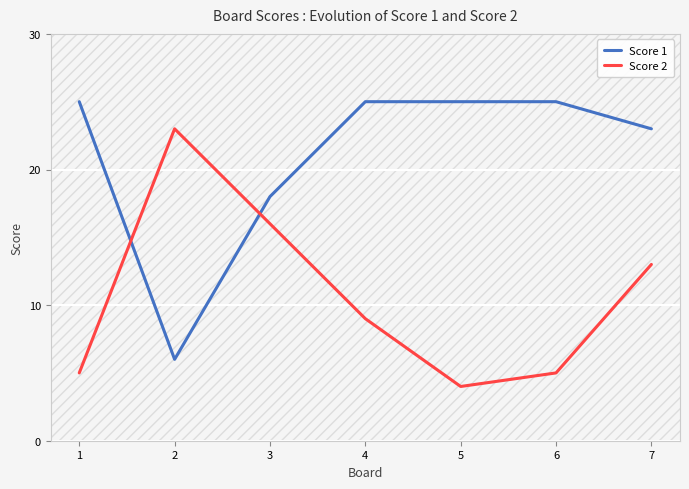

True or false: Score 1 has more than 2 interior local peaks.

False